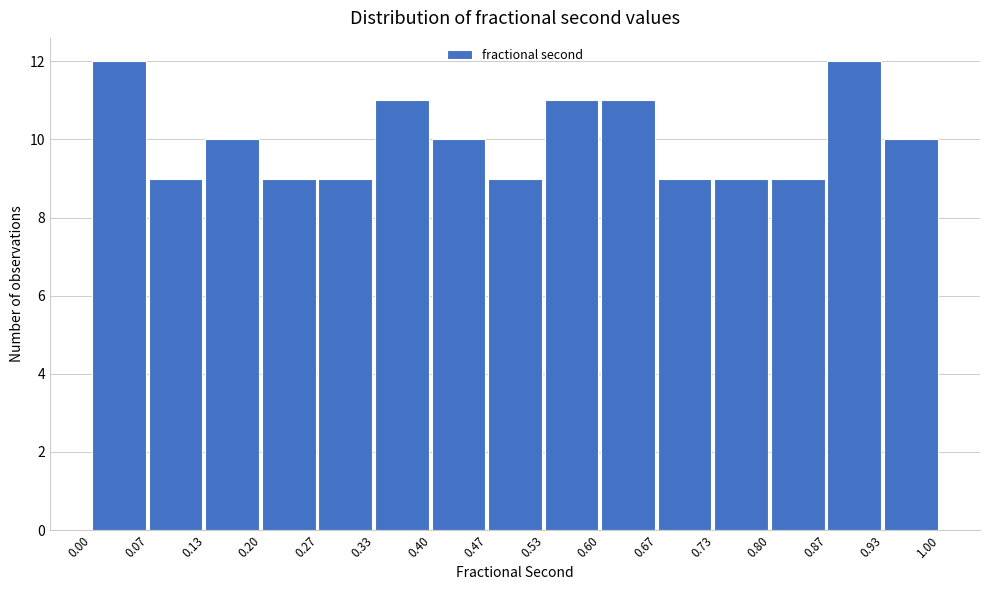

What is the height of the bar covering 0.73 to 0.80 on the x-axis? The values are not printed on the chart, so give them approximately, as read against the axis.

9